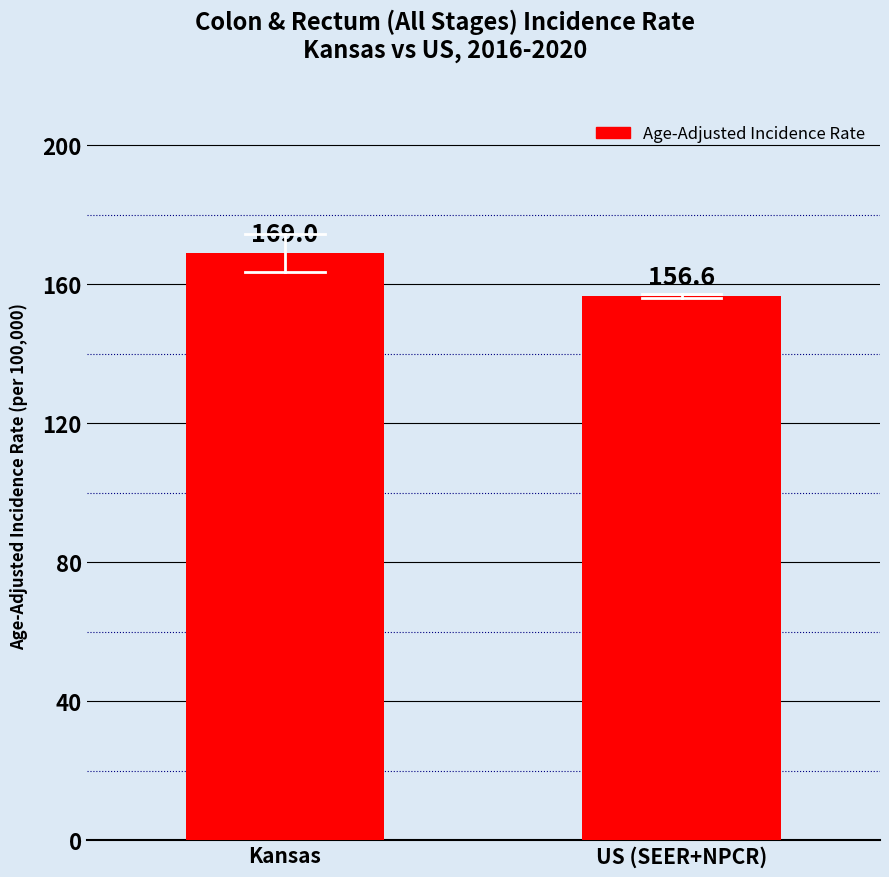

What is the maximum value shown in the chart?

169.0